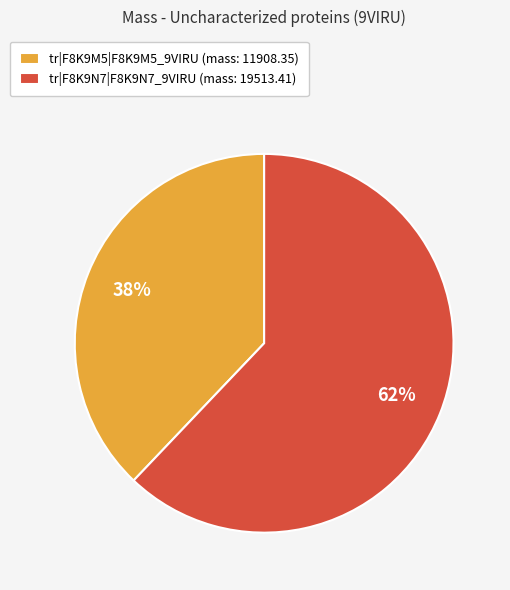

Which slice is the largest?

tr|F8K9N7|F8K9N7_9VIRU